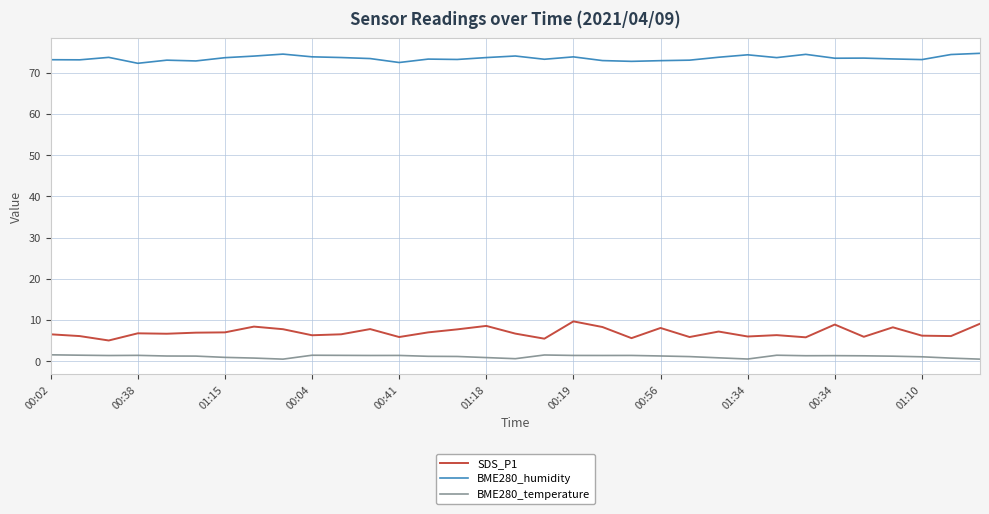

True or false: SDS_P1 has more than 1 interior local peaks.

True